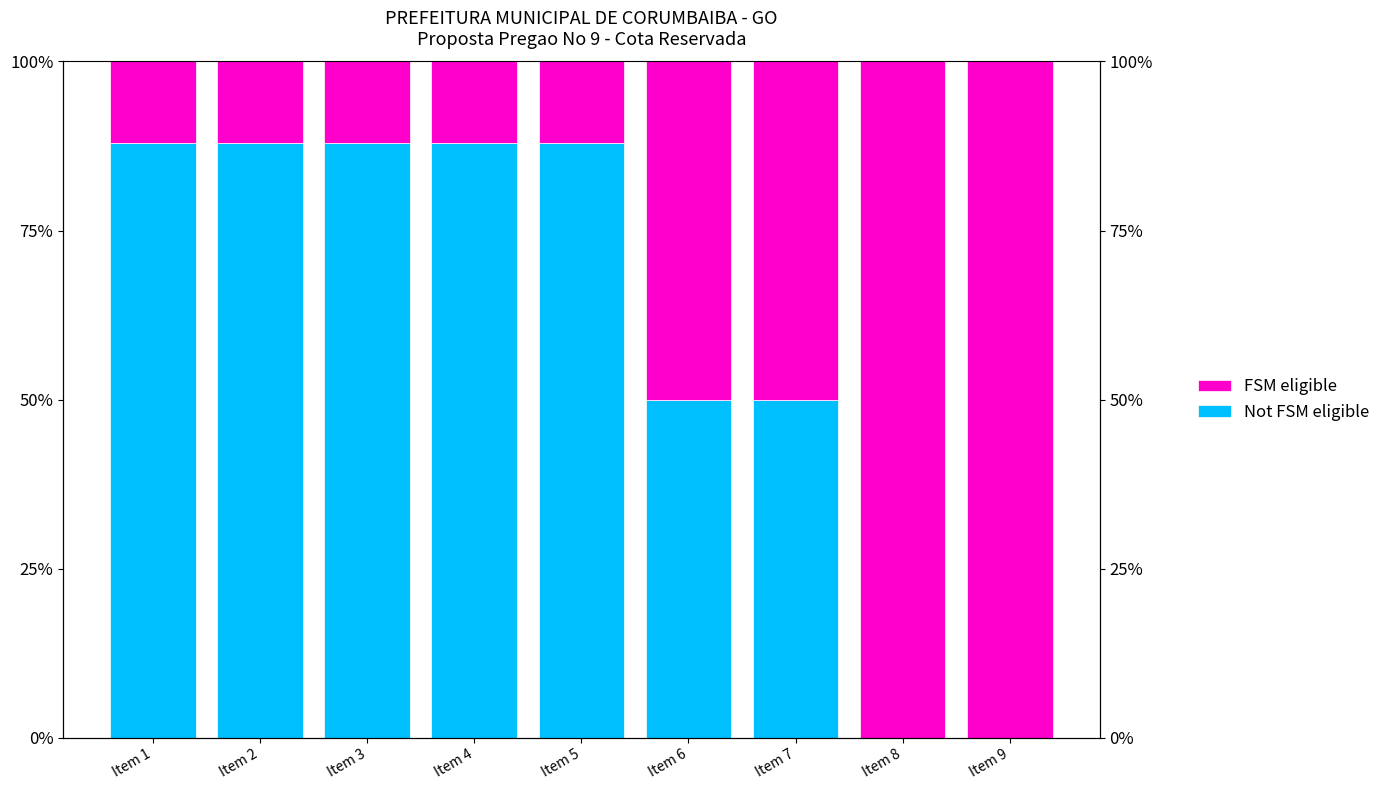

Which label corresponds to the largest value in the chart?

Item 8